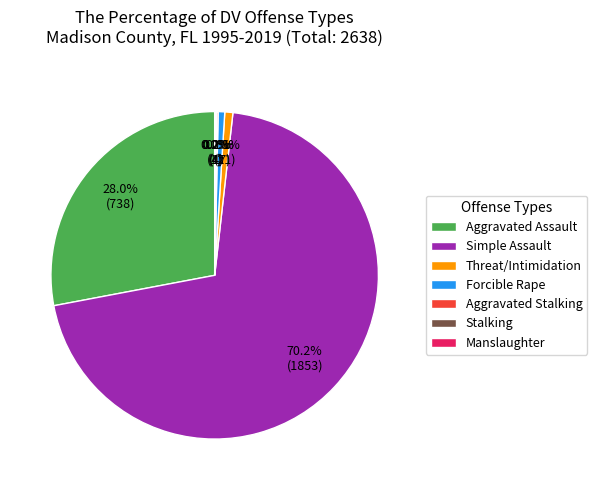

What is the largest slice in the pie chart?

Simple Assault